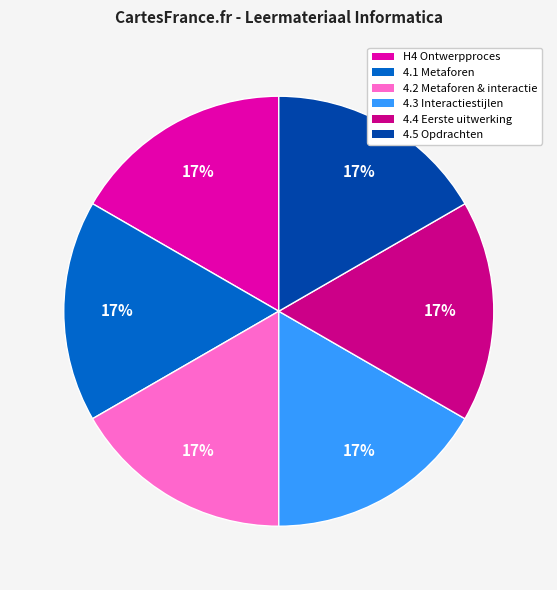

Is there a majority slice in this chart?

No